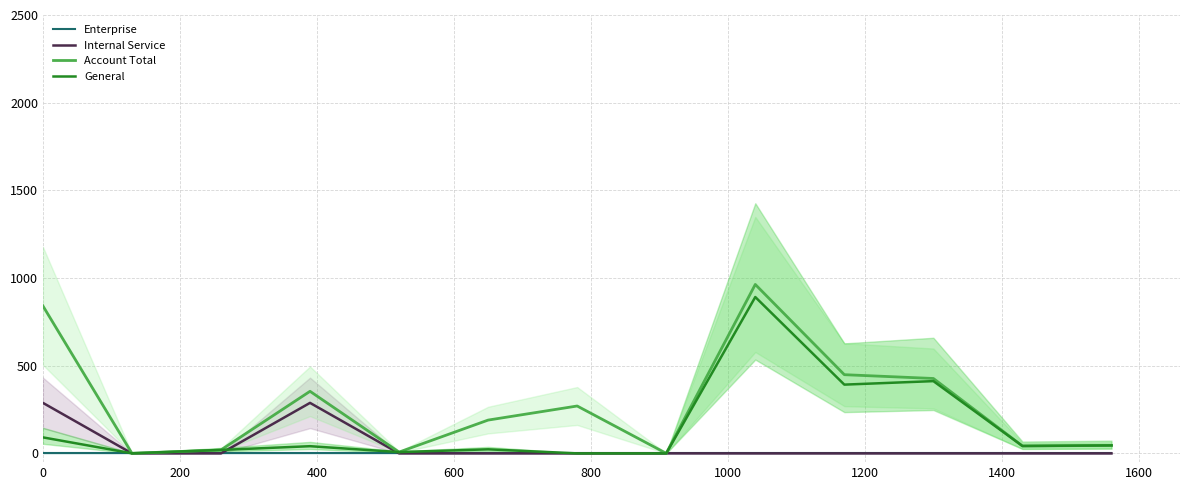

What is the highest value of the Account Total series?

963.3